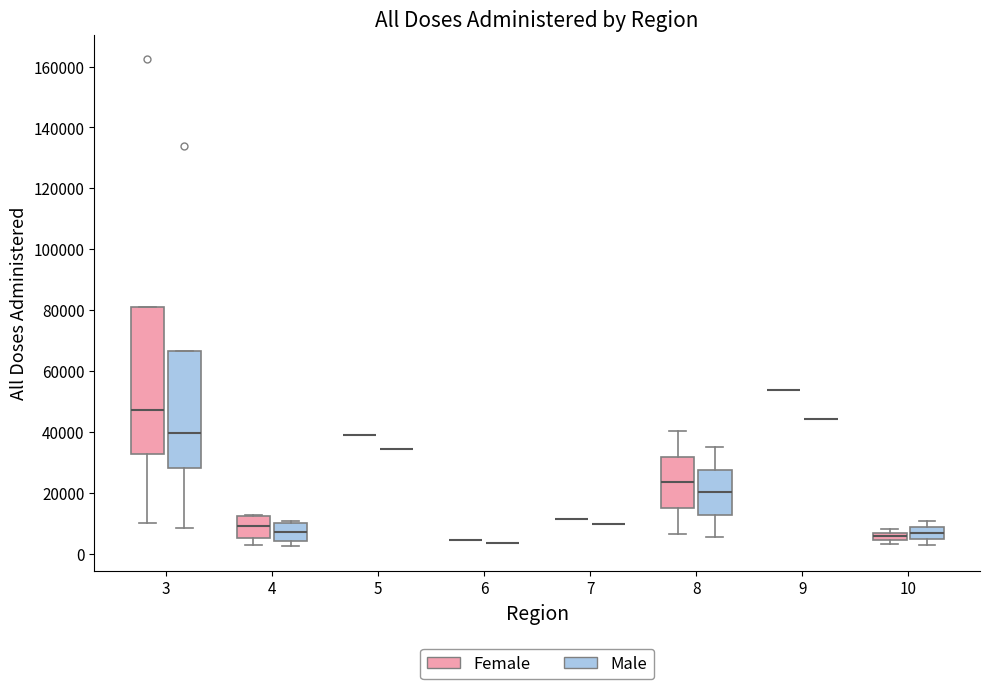

Which box is the tallest, from its lower edge to its upper edge?

3 (Female)